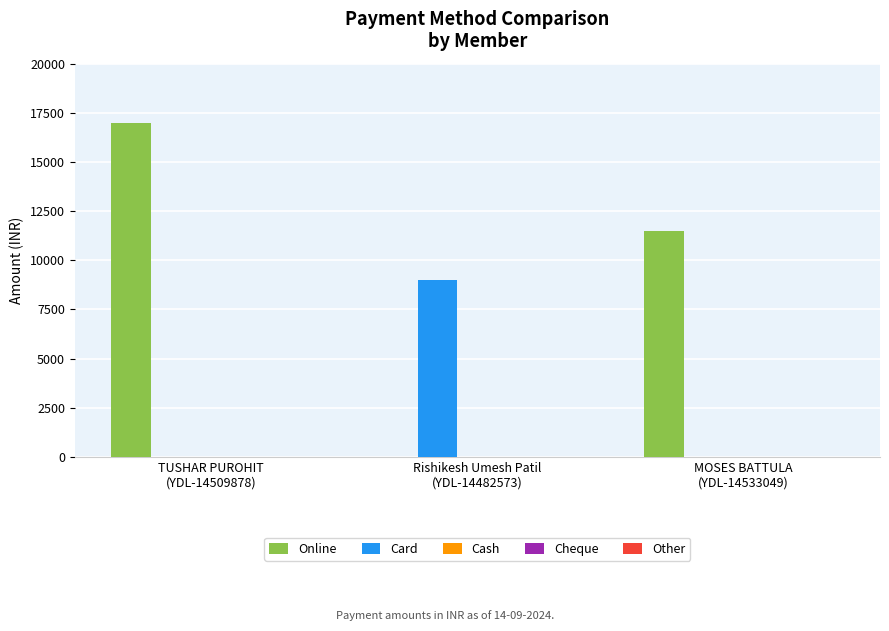

Which series has the largest total across all categories?

Online